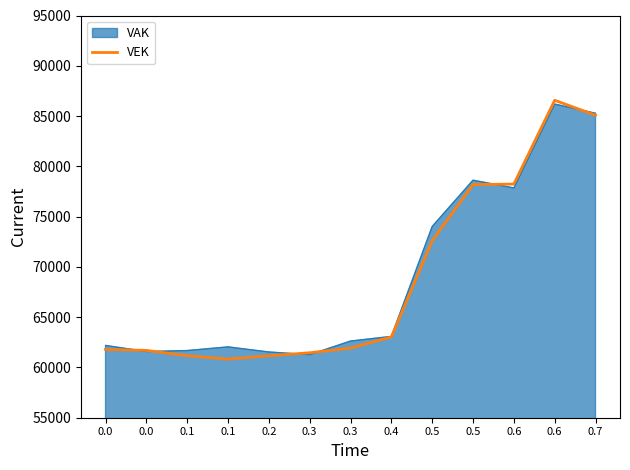

Does the chart display data point markers on the line(s)?

No